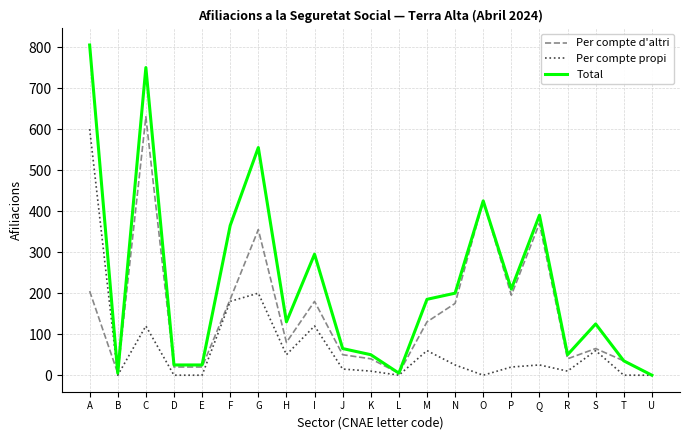

The Total series shows 361 at A. True or false?

False